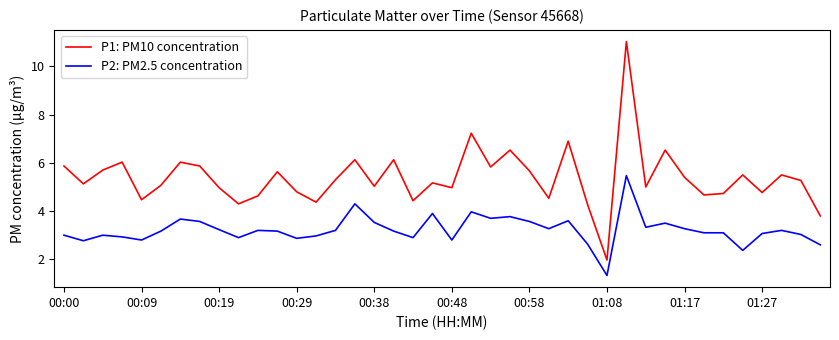

Which series has the widest spread of values?

P1: PM10 concentration